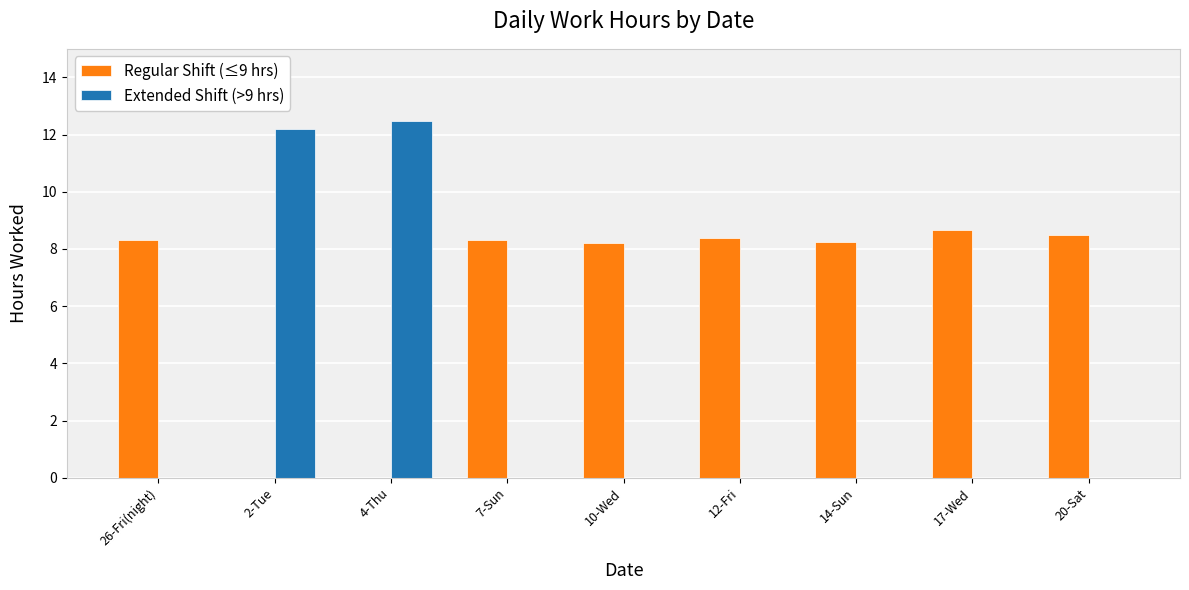

Which series has the largest range (max minus min)?

Extended Shift (>9 hrs)